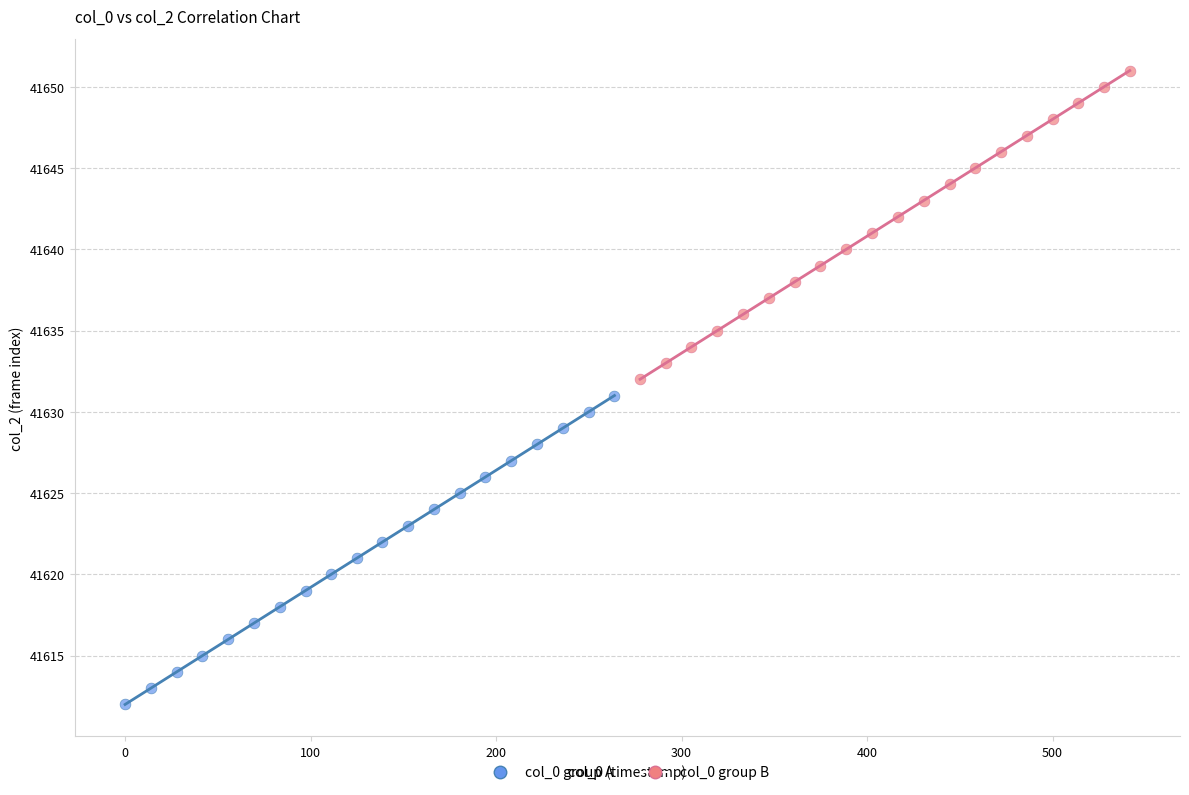

Which series contains the highest Y value?

col_0 group B